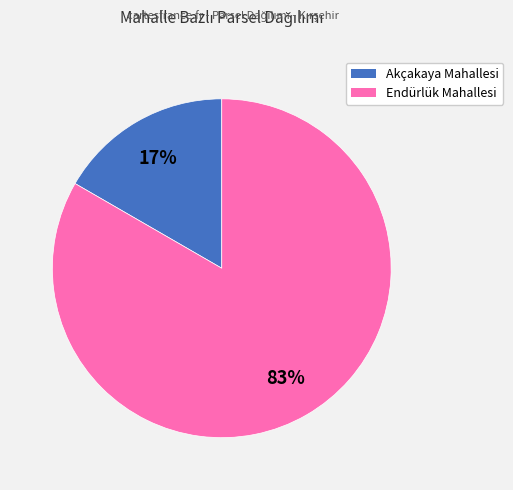

Do Akçakaya Mahallesi and Endürlük Mahallesi together represent more than half of the pie?

Yes